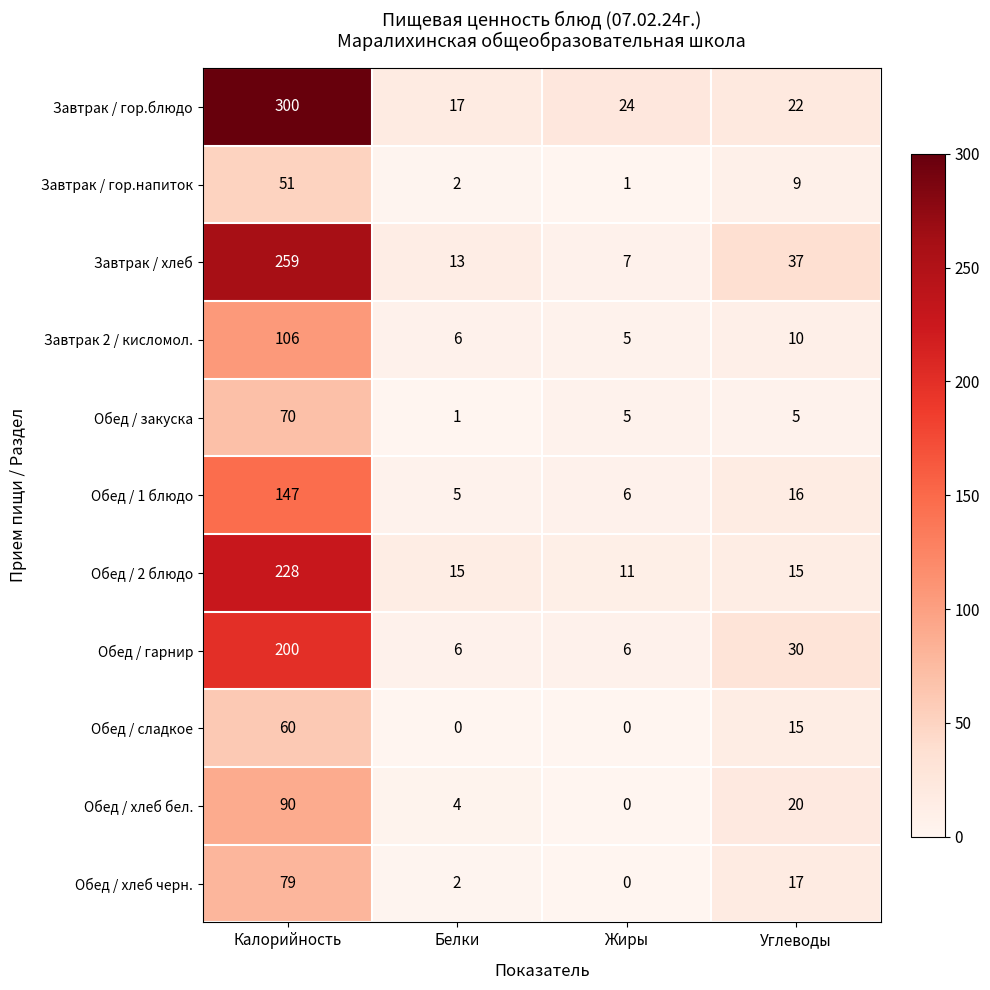

Where is Завтрак / гор.напиток nearest to the value 26?

Углеводы